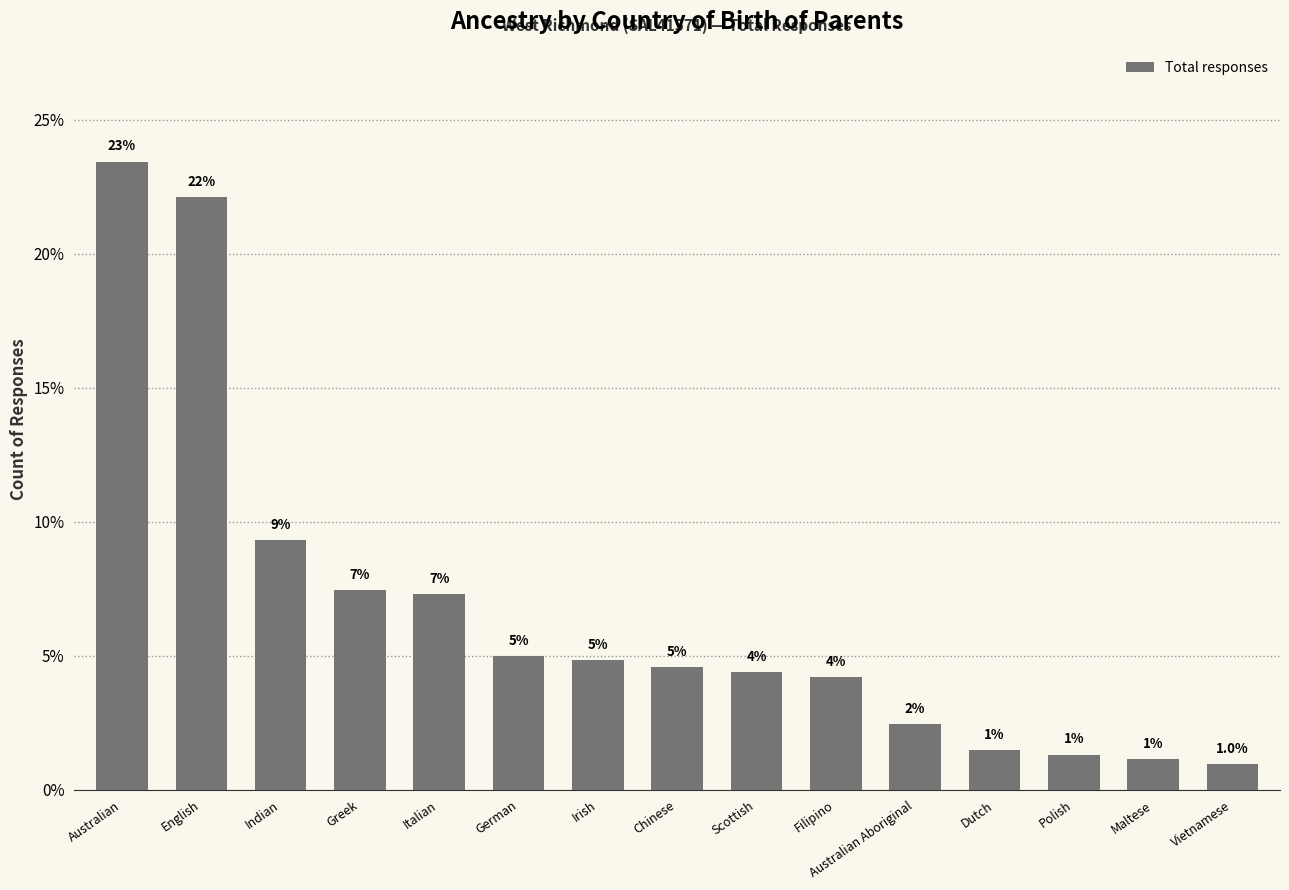

What is the approximate value at Irish?

4.8